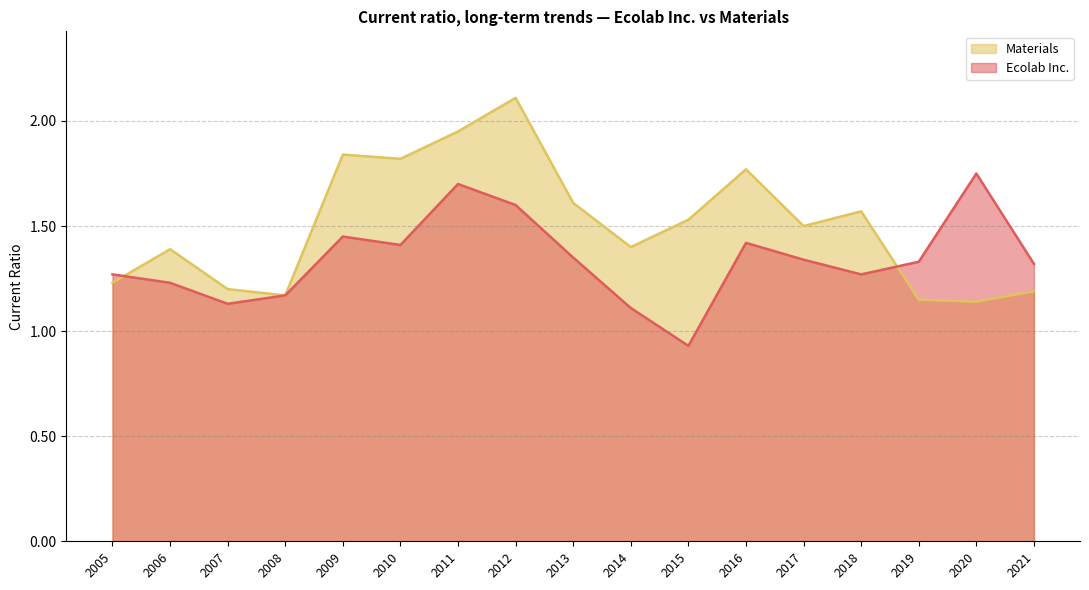

What is the sum of all Ecolab Inc. values?

22.8